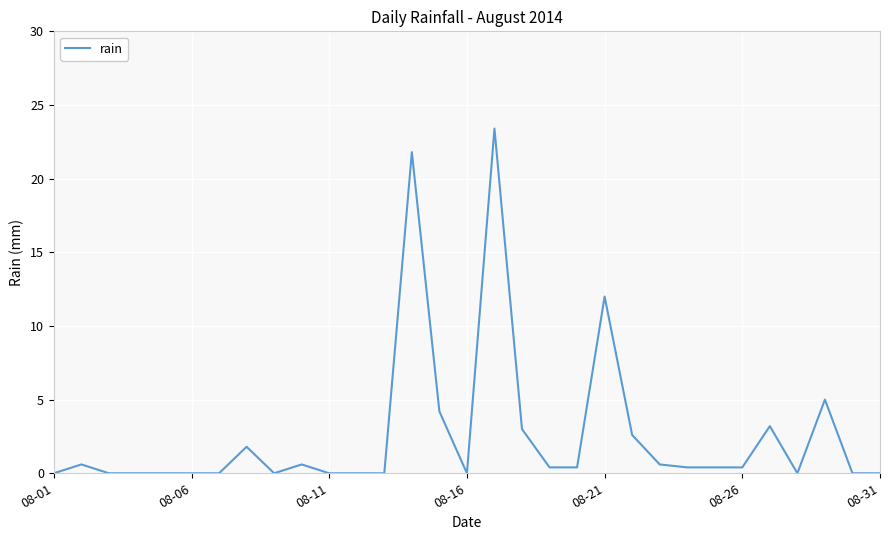

What is the difference between the maximum and minimum values?

23.4